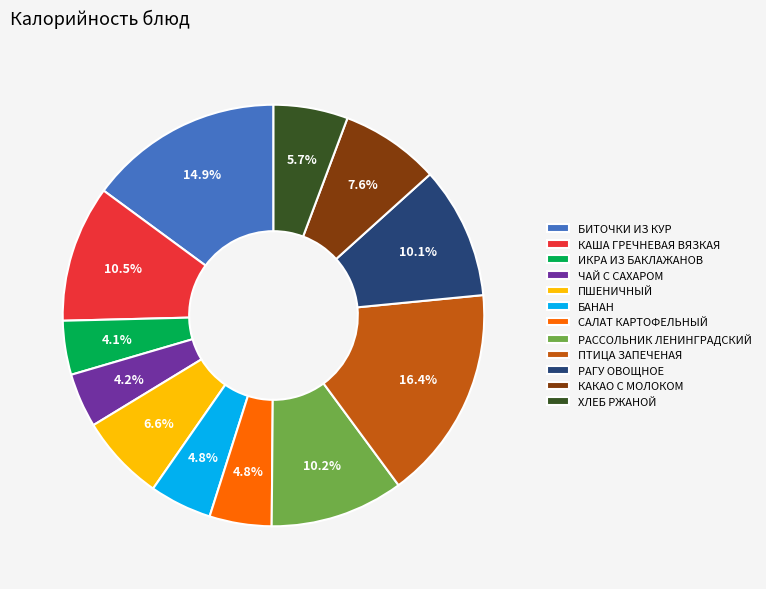

True or false: ИКРА ИЗ БАКЛАЖАНОВ accounts for 4% of the total.

True